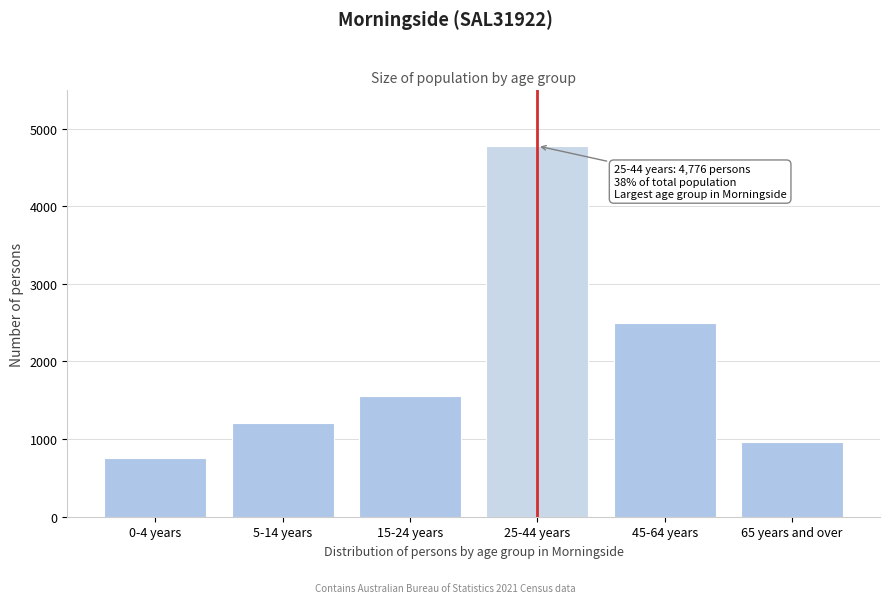

Reading left to right, list all the values displayed in this chart.

0-4 years=757	5-14 years=1202	15-24 years=1554	25-44 years=4776	45-64 years=2497	65 years and over=966